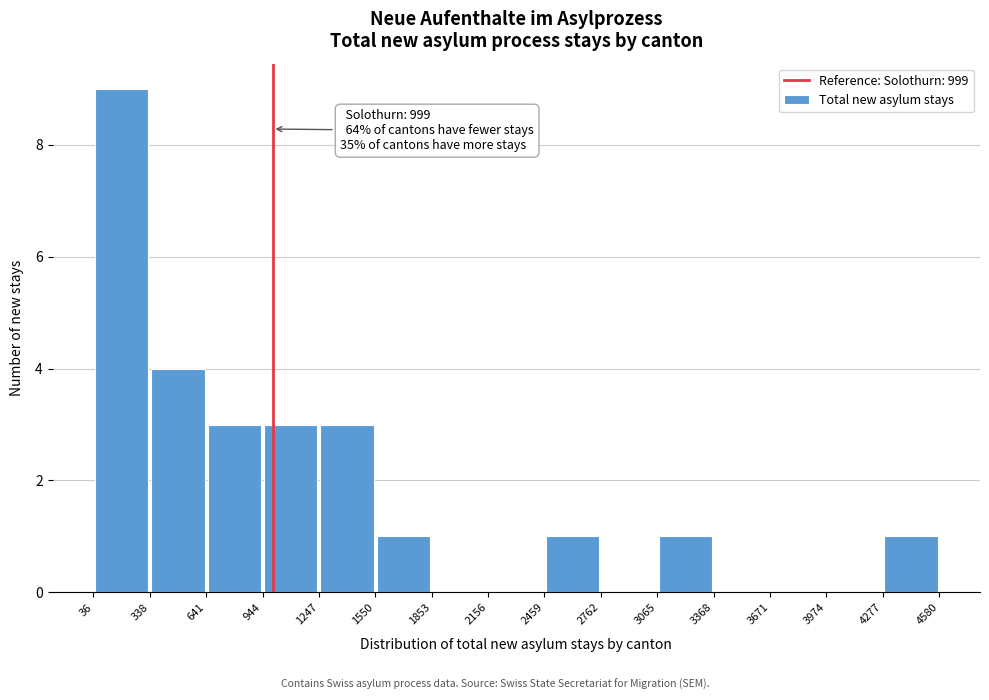

Which range on the x-axis has the tallest bar?

36 to 338